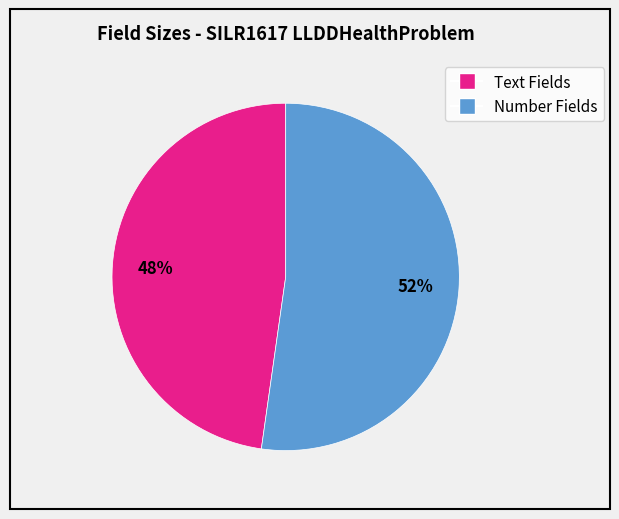

To the nearest percent, what is the average slice percentage?

50%